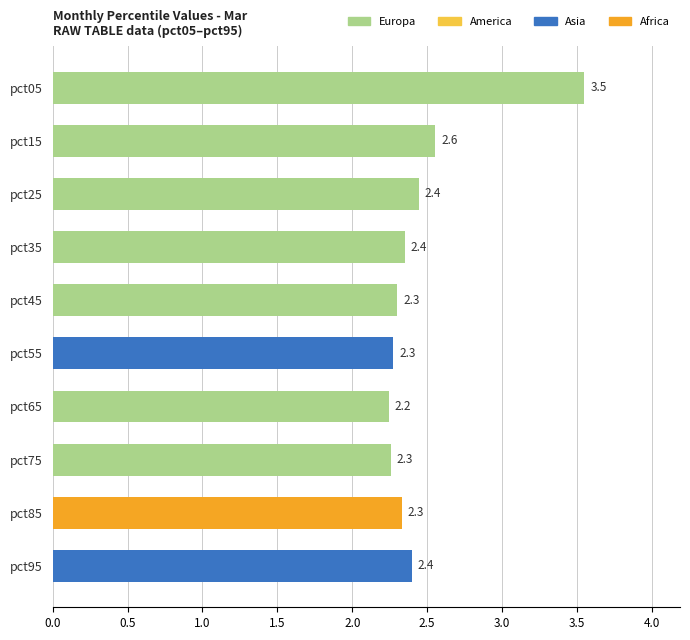

What is the ratio of the value at pct95 to the value at pct25?

1.0